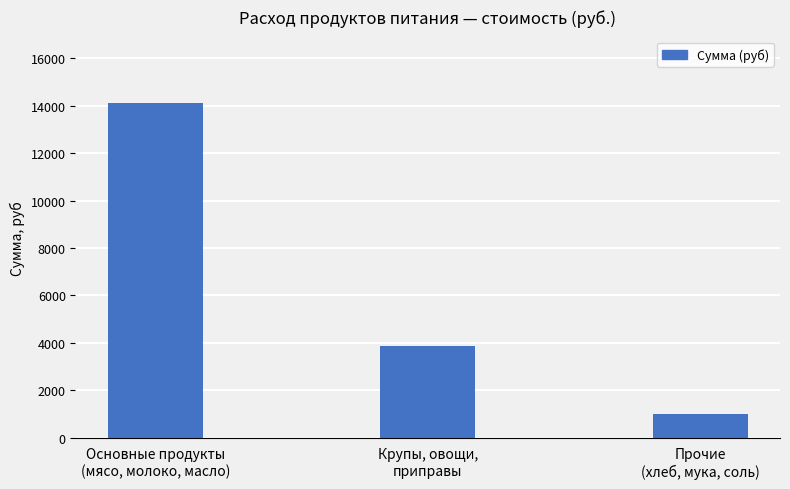

The value at Прочие
(хлеб, мука, соль) is 977.0. True or false?

True